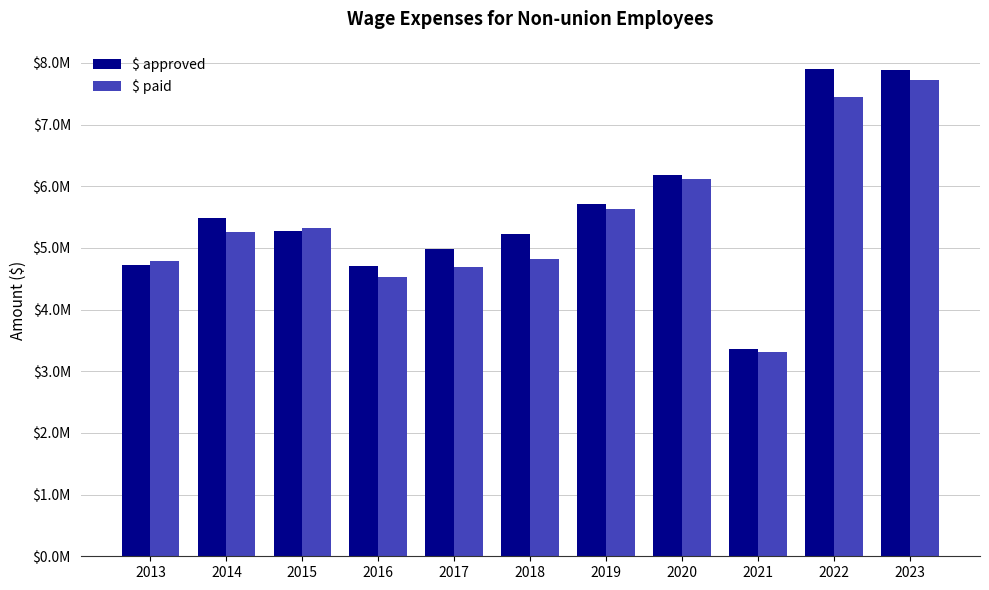

True or false: $ paid has a value of 8248861.3 at 2019.

False